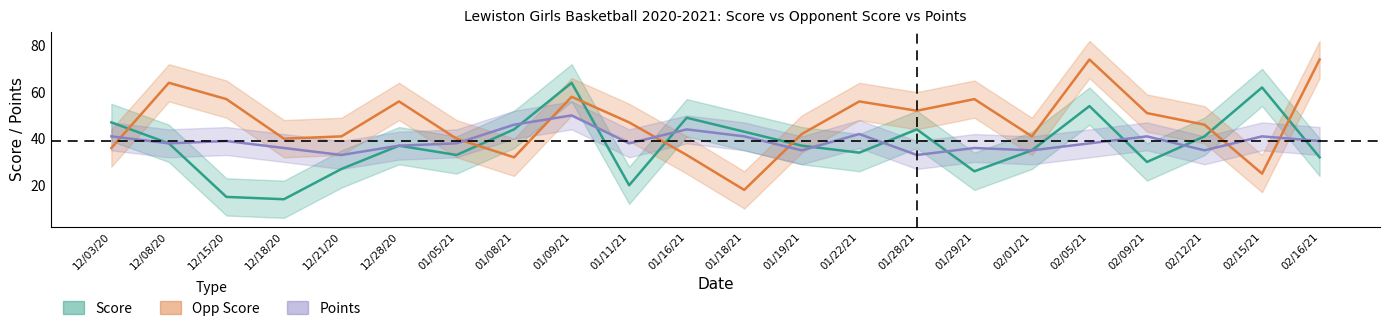

At how many categories does at least one series exceed 73?

2